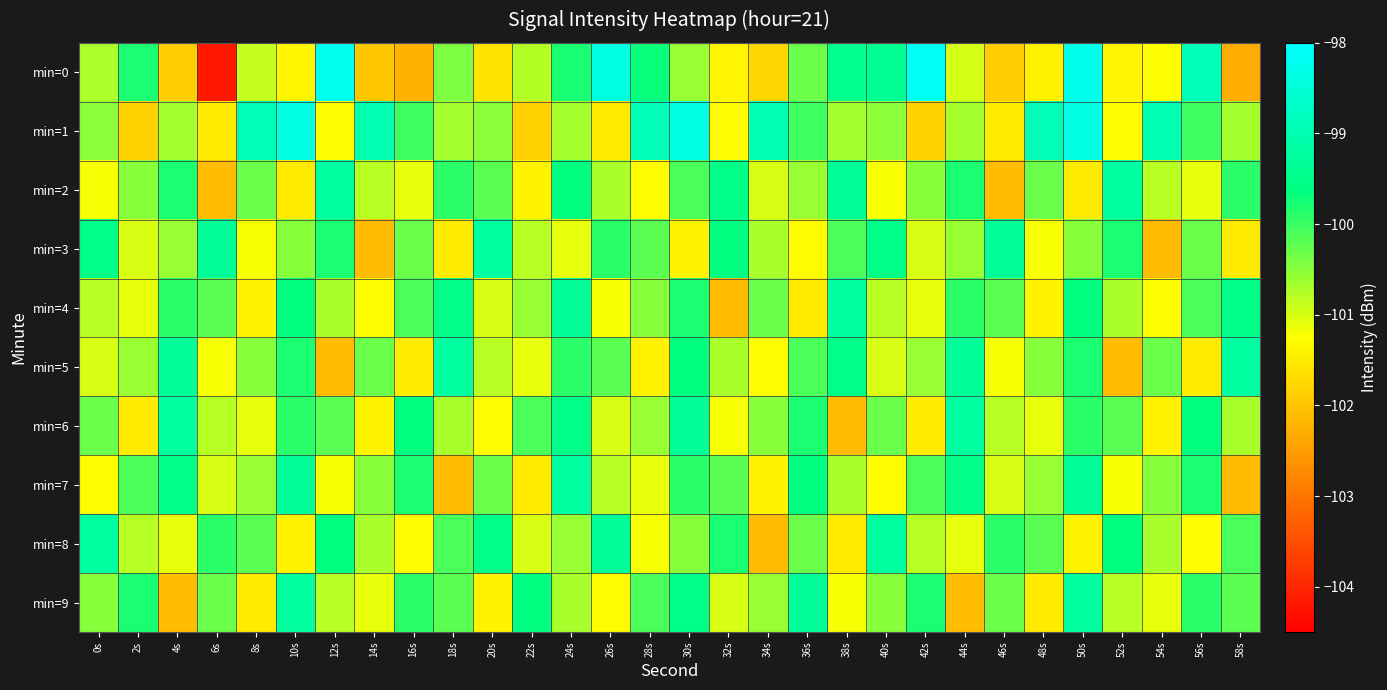

How many categories are shown in the chart?

30